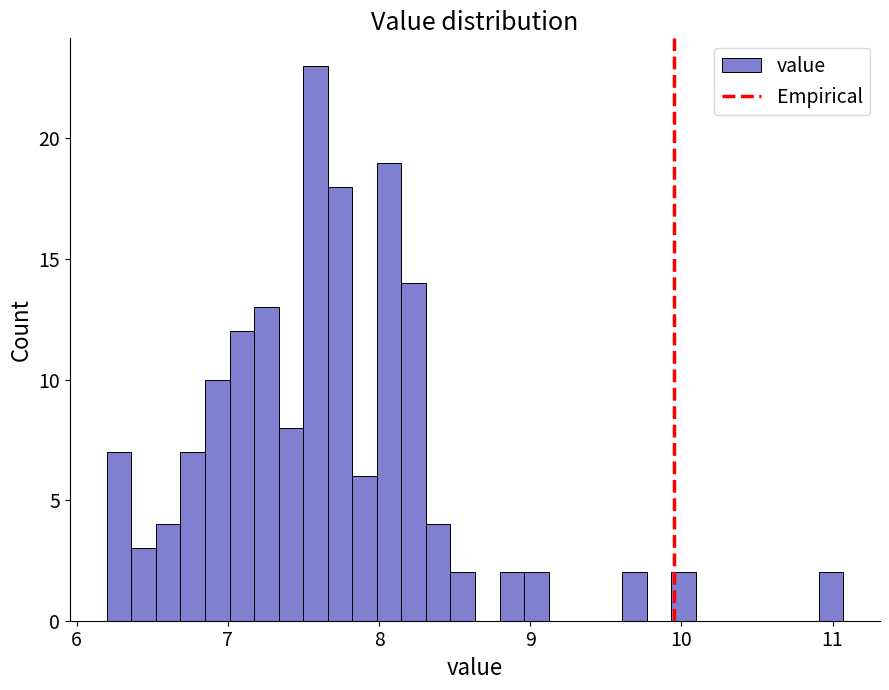

Around what value on the x-axis is the tallest bar? Give the approximate position of its centre, as read against the axis.

7.6